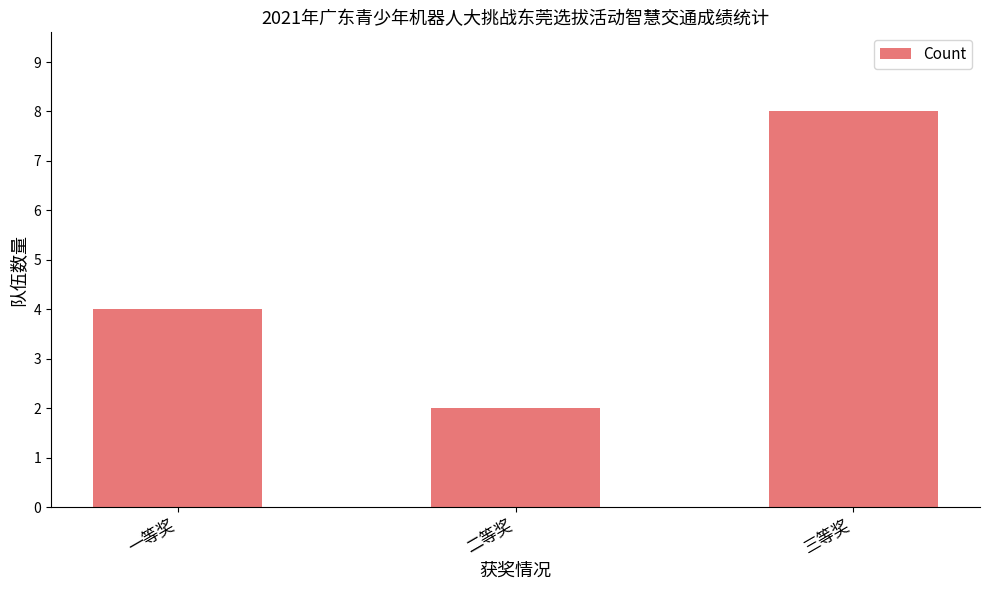

At which label is the value closest to 5?

一等奖